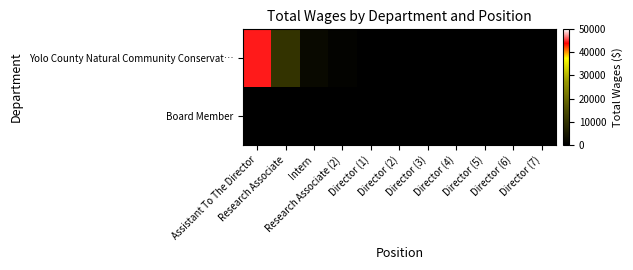

What is the difference between the highest and lowest values at Assistant To The Director?

44558